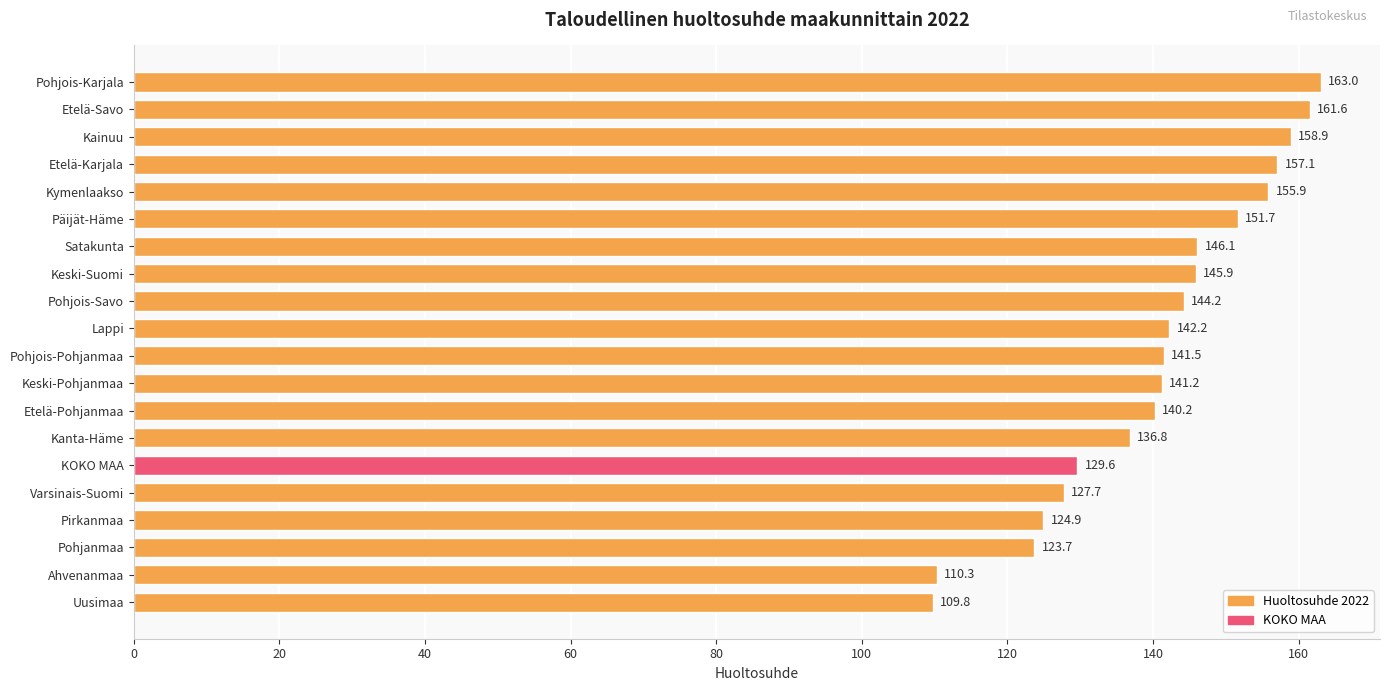

Between Etelä-Pohjanmaa and Varsinais-Suomi, which is larger?

Etelä-Pohjanmaa